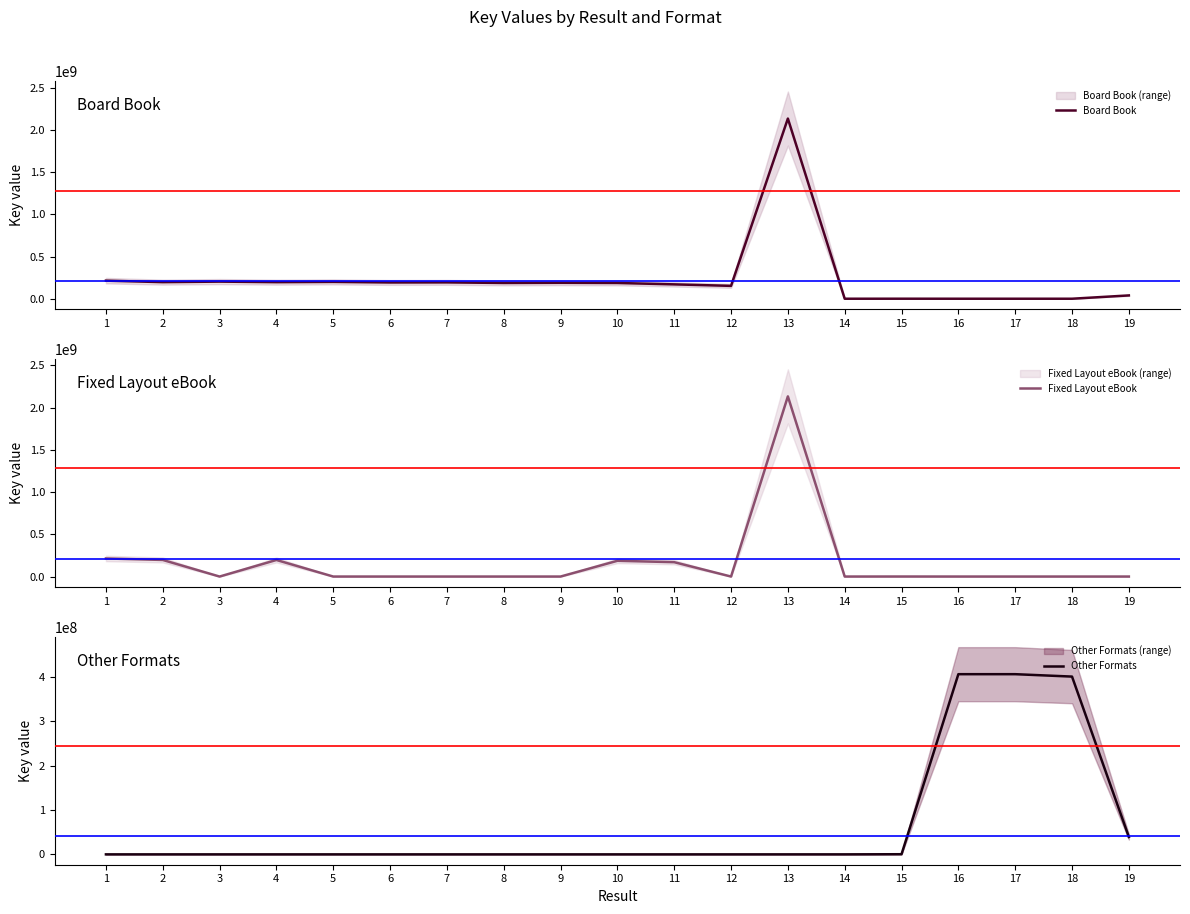

Is the value of Board Book at 7 greater than the value of Fixed Layout eBook at 2?

No